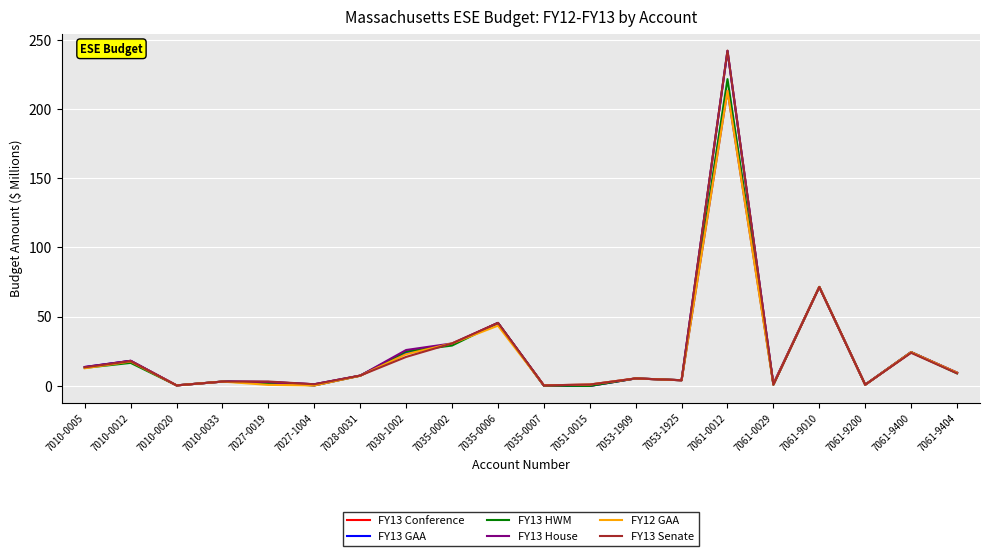

At which label does FY13 Senate first exceed 7?

7010-0005